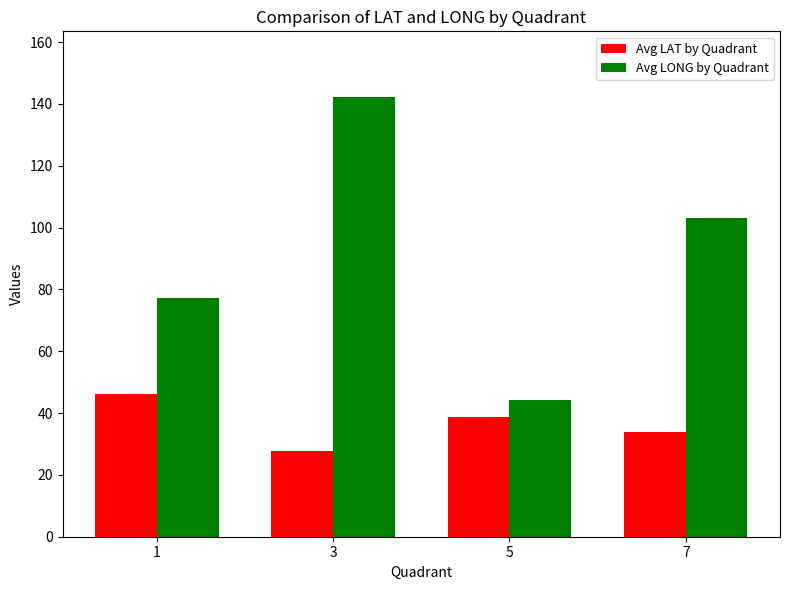

True or false: Avg LAT by Quadrant has a value of 27.9 at 3.

True